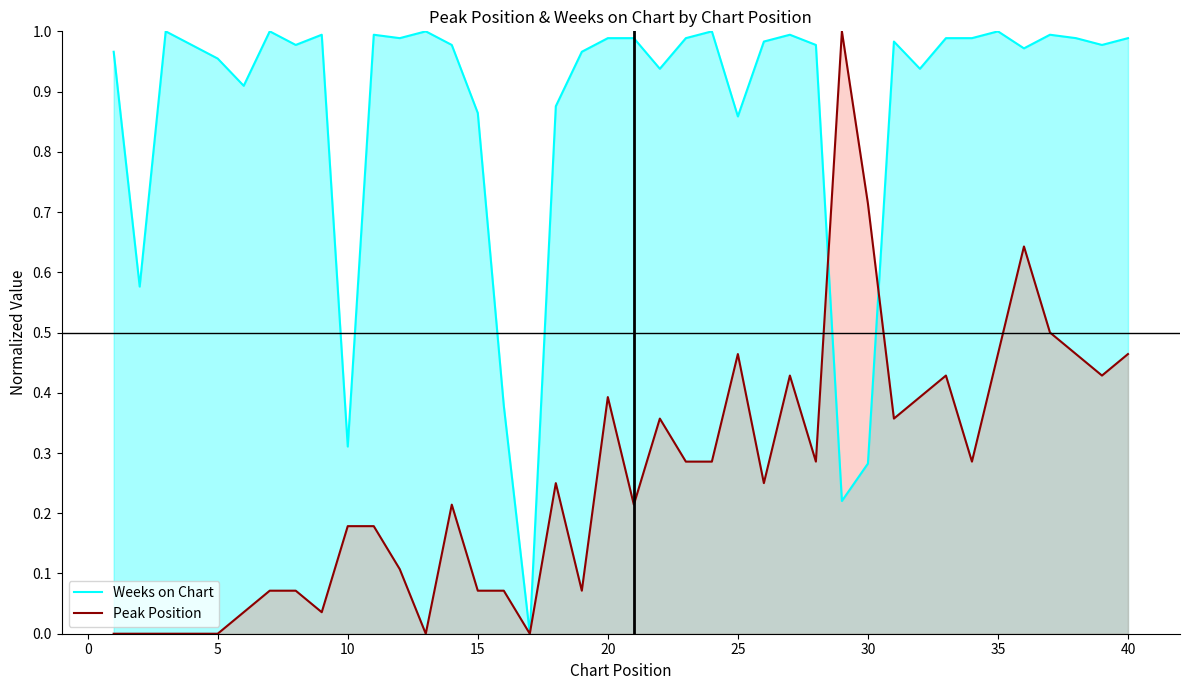

True or false: Weeks on Chart and Peak Position intersect in this chart.

True